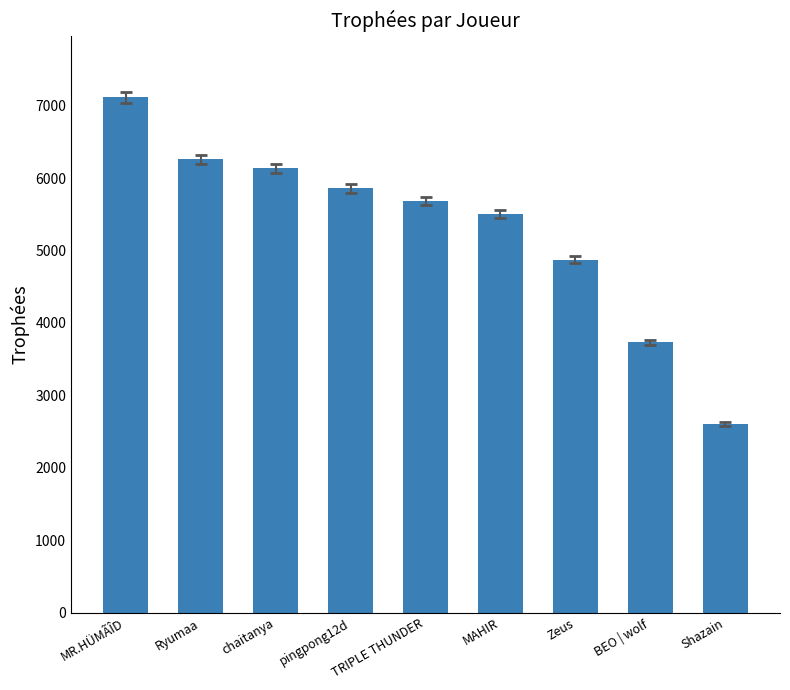

List the labels in order of value, largest first.

MR.HÜMÃÎD, Ryumaa, chaitanya, pingpong12d, TRIPLE THUNDER, MAHIR, Zeus, BEO | wolf, Shazain